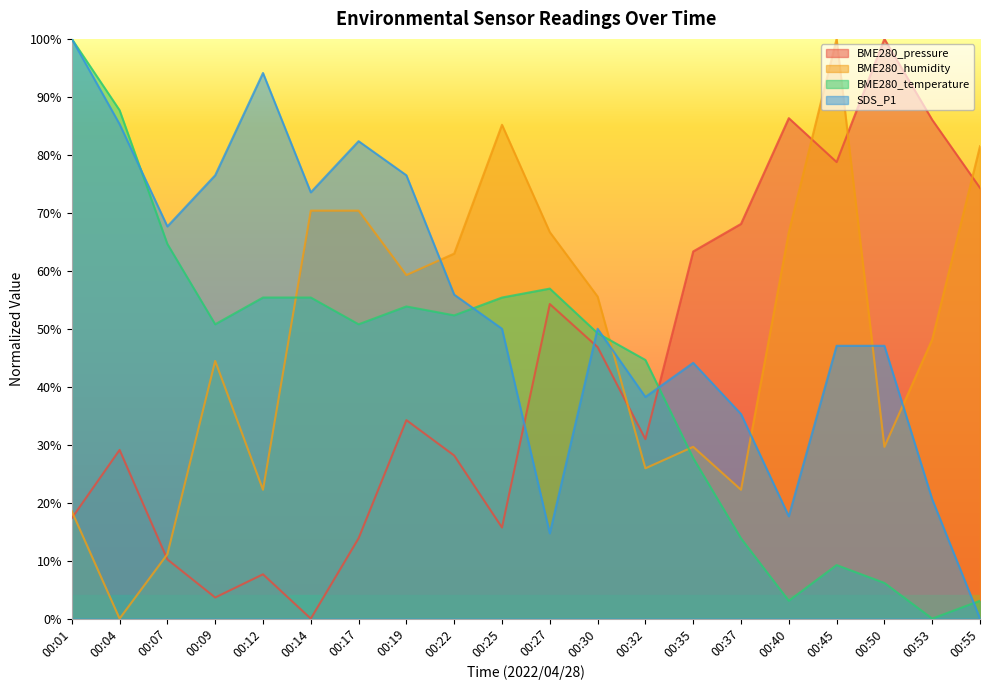

What is the value of the SDS_P1 point at the 5th from the left?

0.9